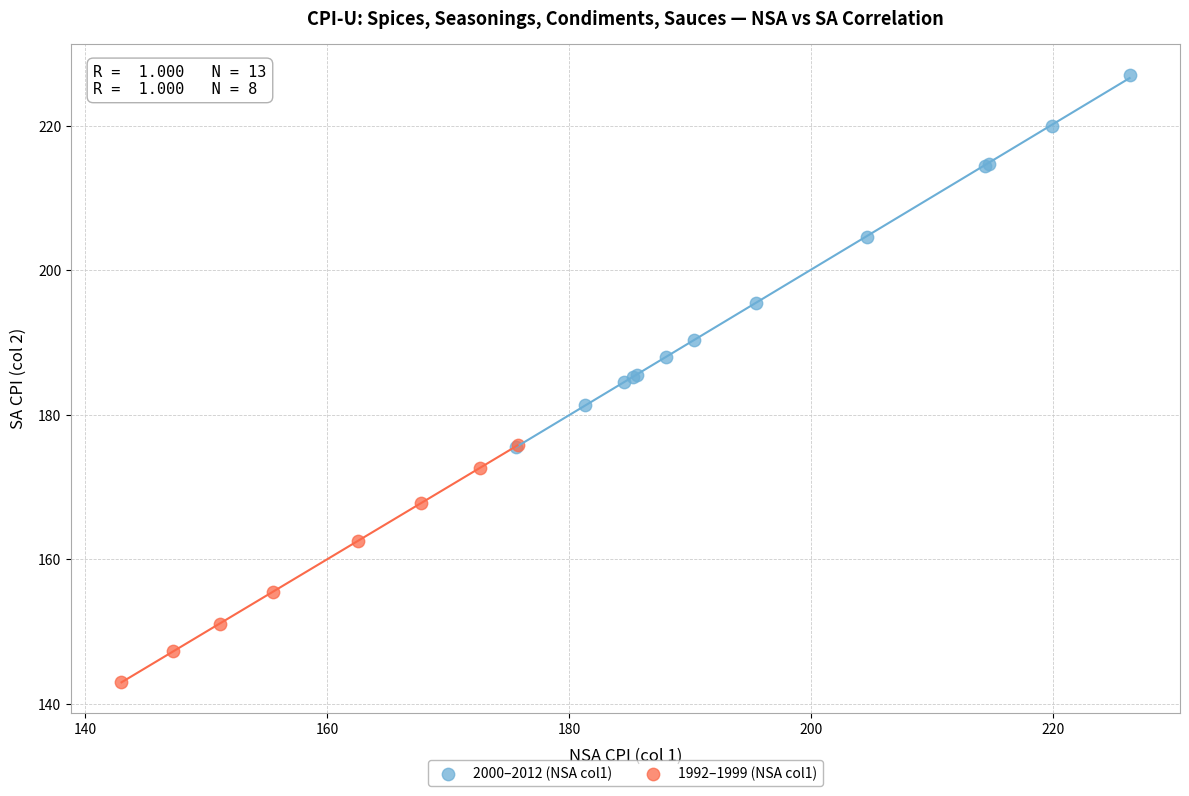

Which series reaches the minimum Y coordinate?

1992–1999 (NSA col1)